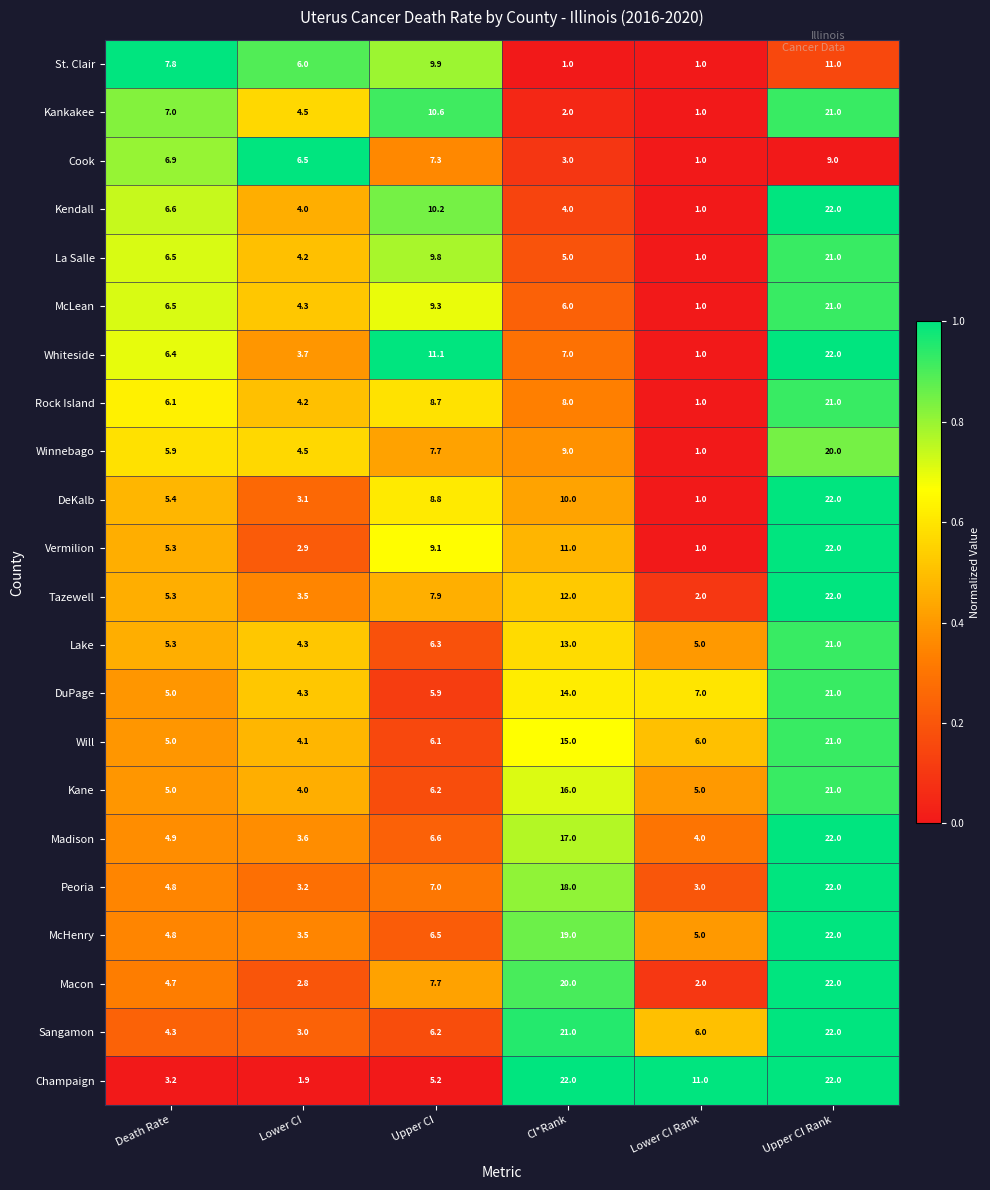

What is the approximate value of St. Clair at CI*Rank?

1.0